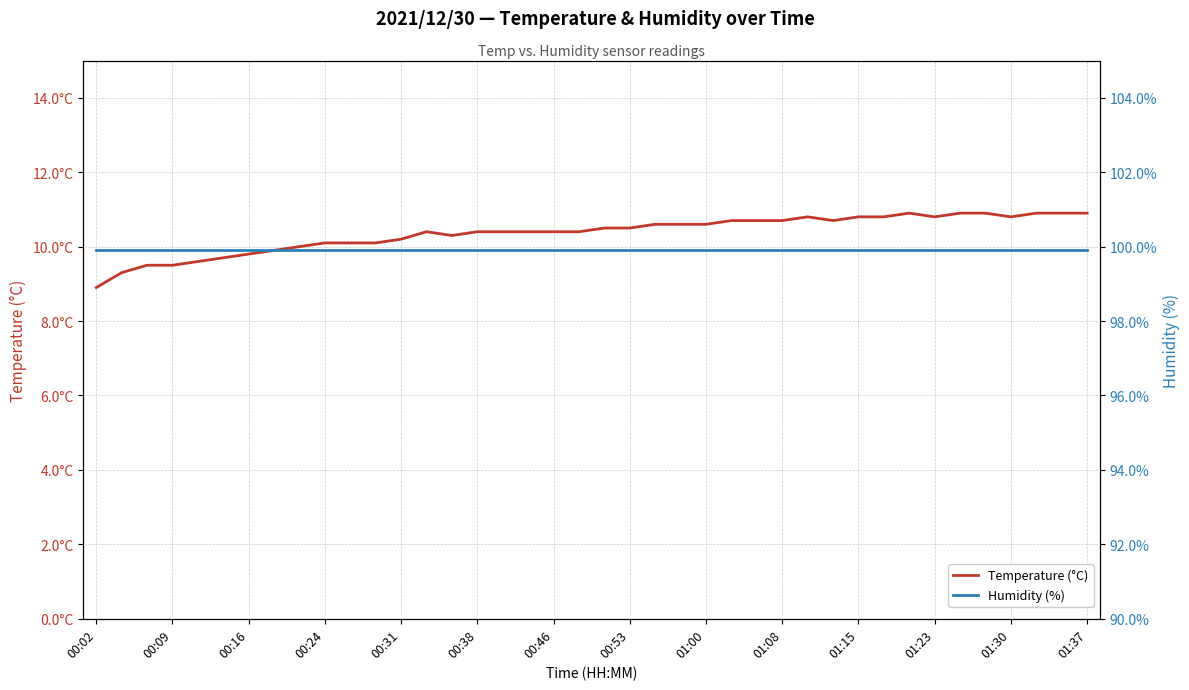

At which category does the chart reach its peak across all series?

00:02